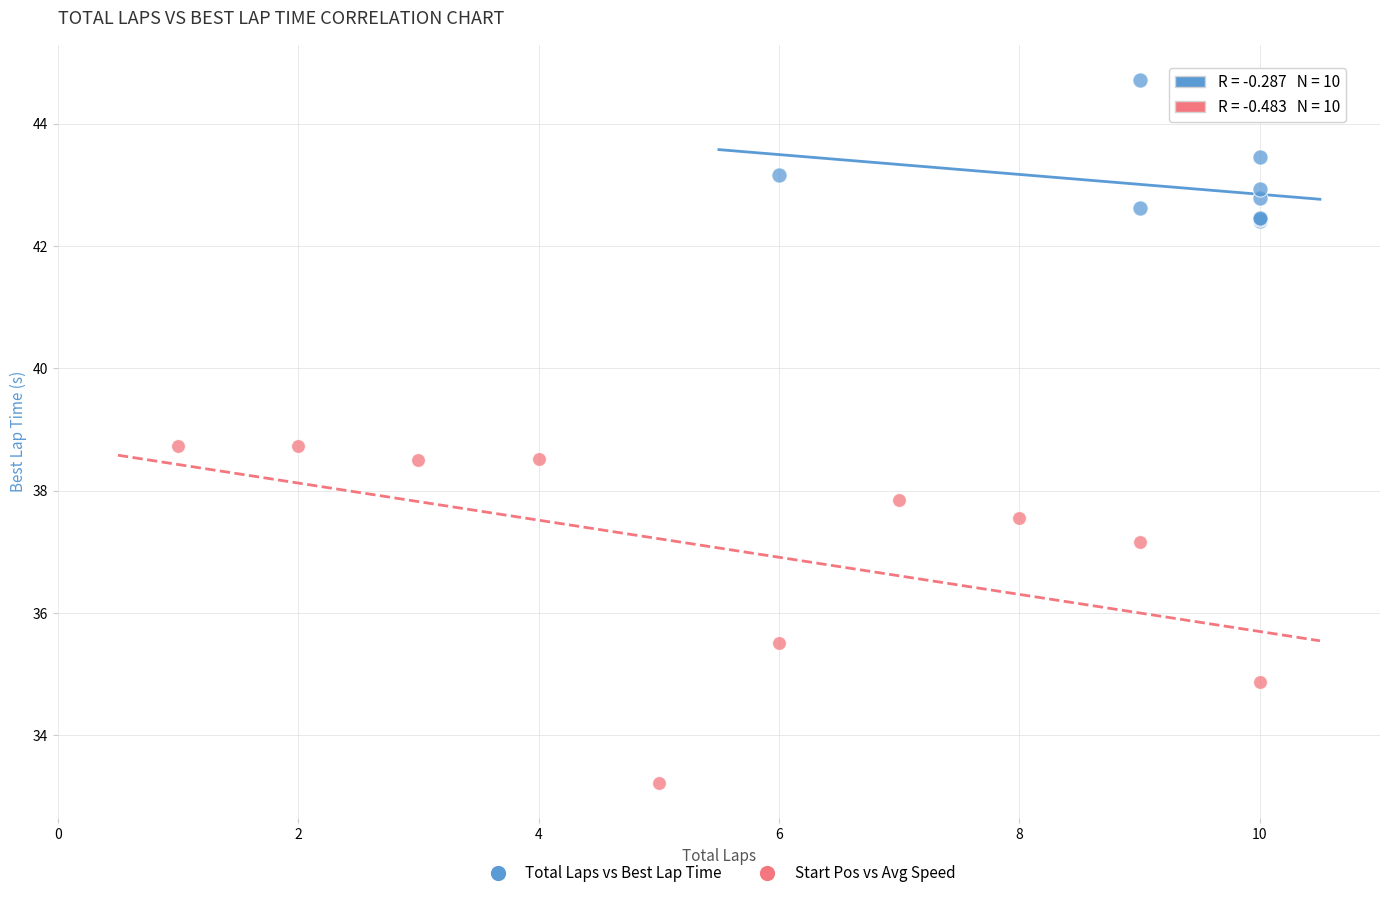

What are all the series names shown in the legend?

Total Laps vs Best Lap Time, Start Pos vs Avg Speed